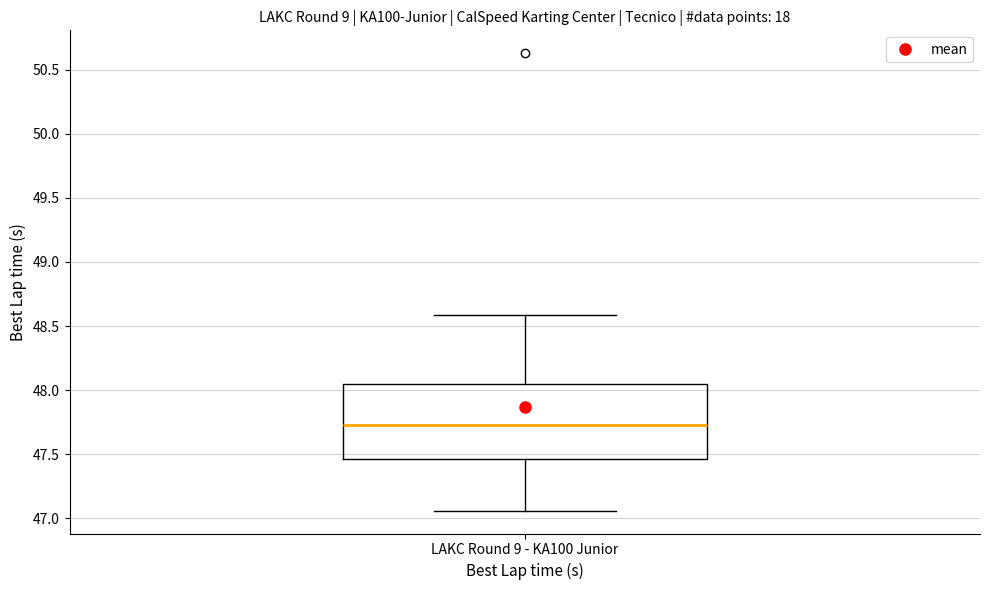

Transcribe this box plot: give where the median line is, the range the box spans, and where the two whiskers end, as read against the y-axis. The values are not printed on the chart, so give them approximately, as read against the axis.

median 47.75, box 47.45 to 48.05, whiskers 47.05 to 48.60